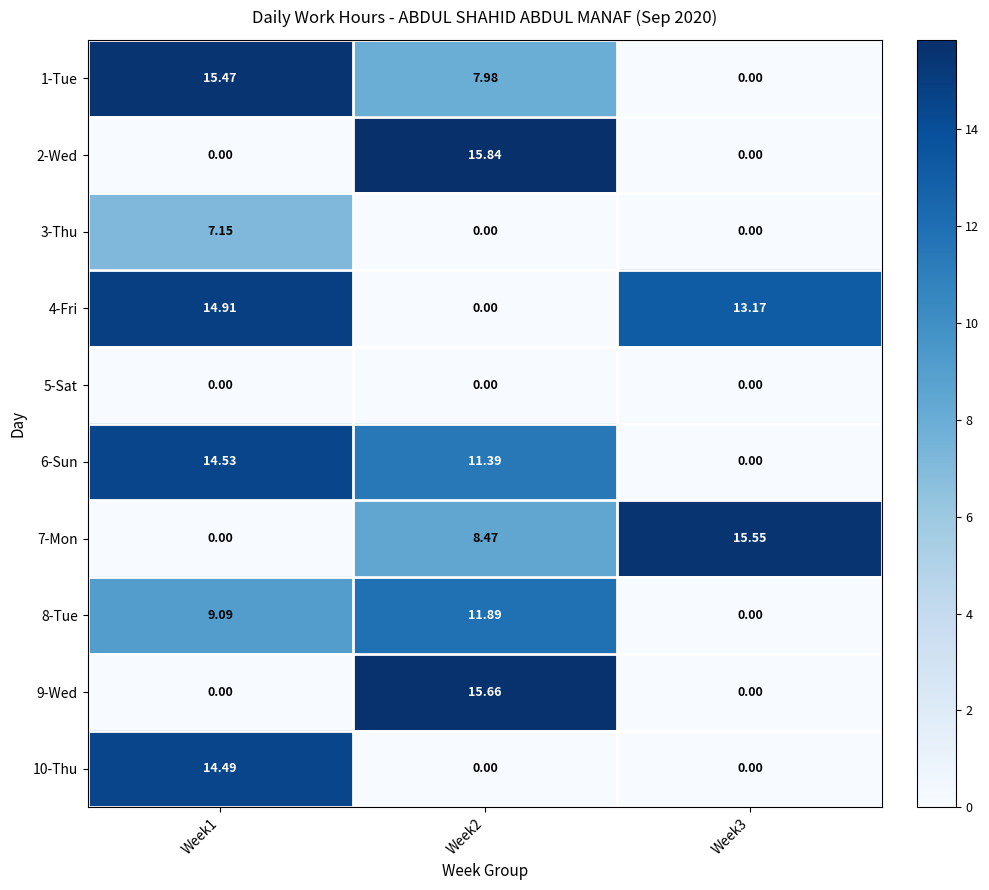

What is the total value across all series at Week2?

71.2